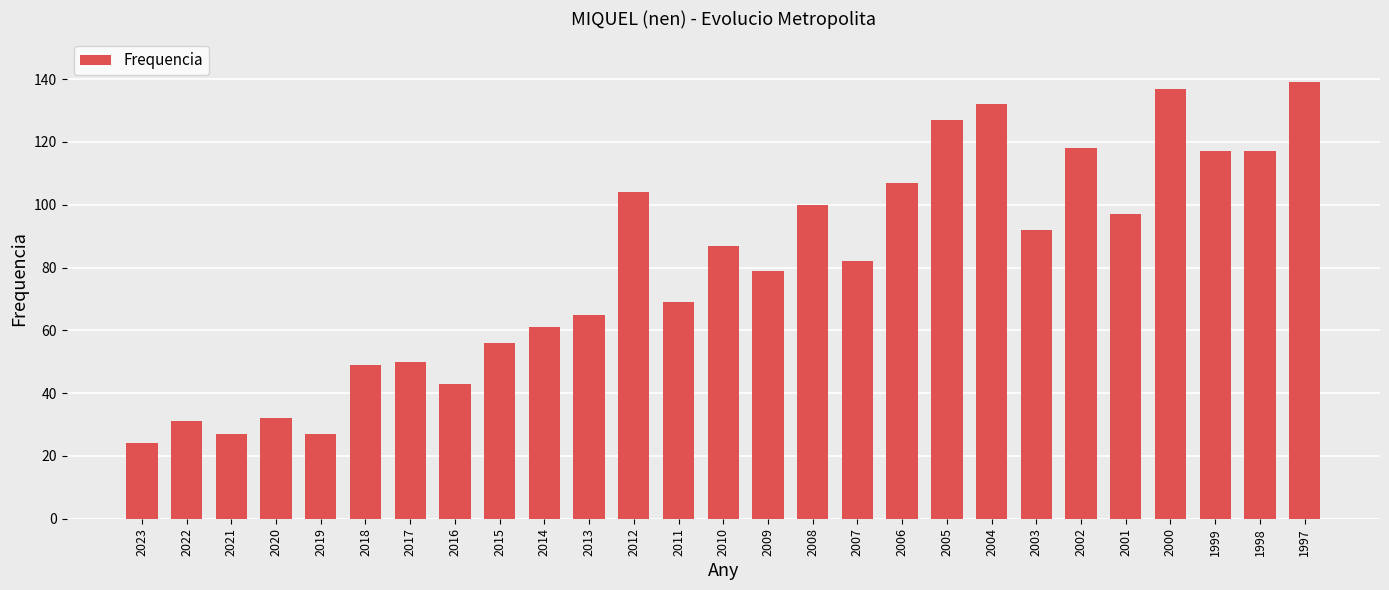

At which label does the data first exceed 82?

2012